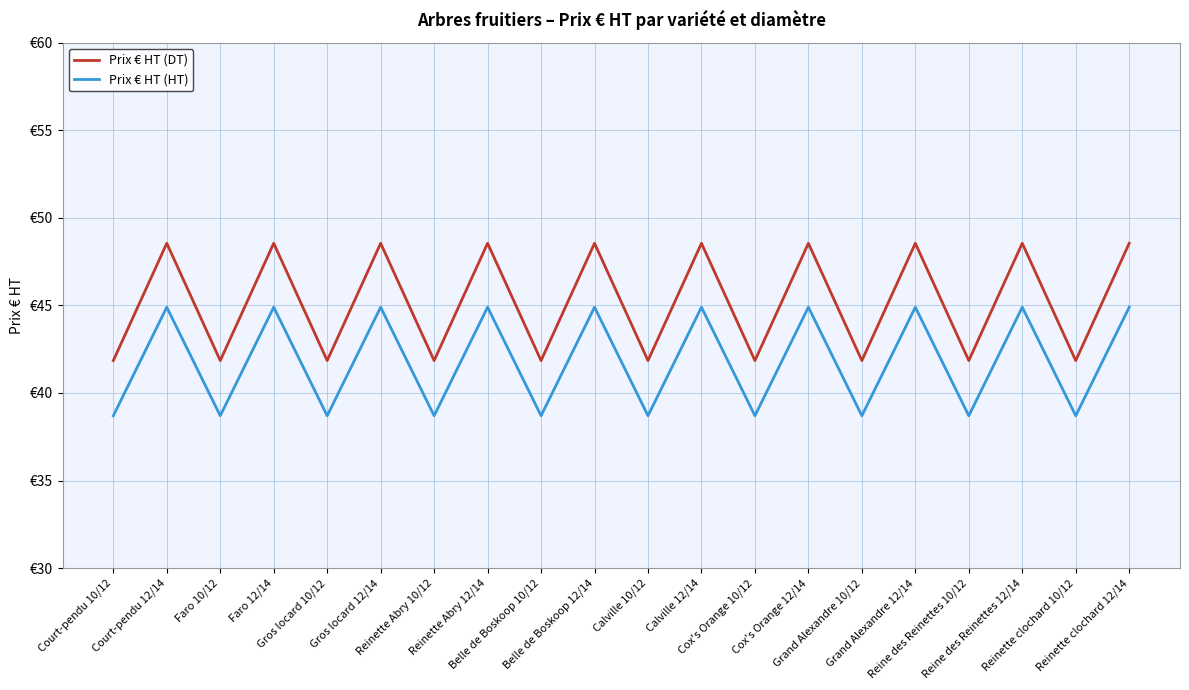

Is it true that Prix € HT (HT) equals 44.9 at Reinette Abry 12/14?

True